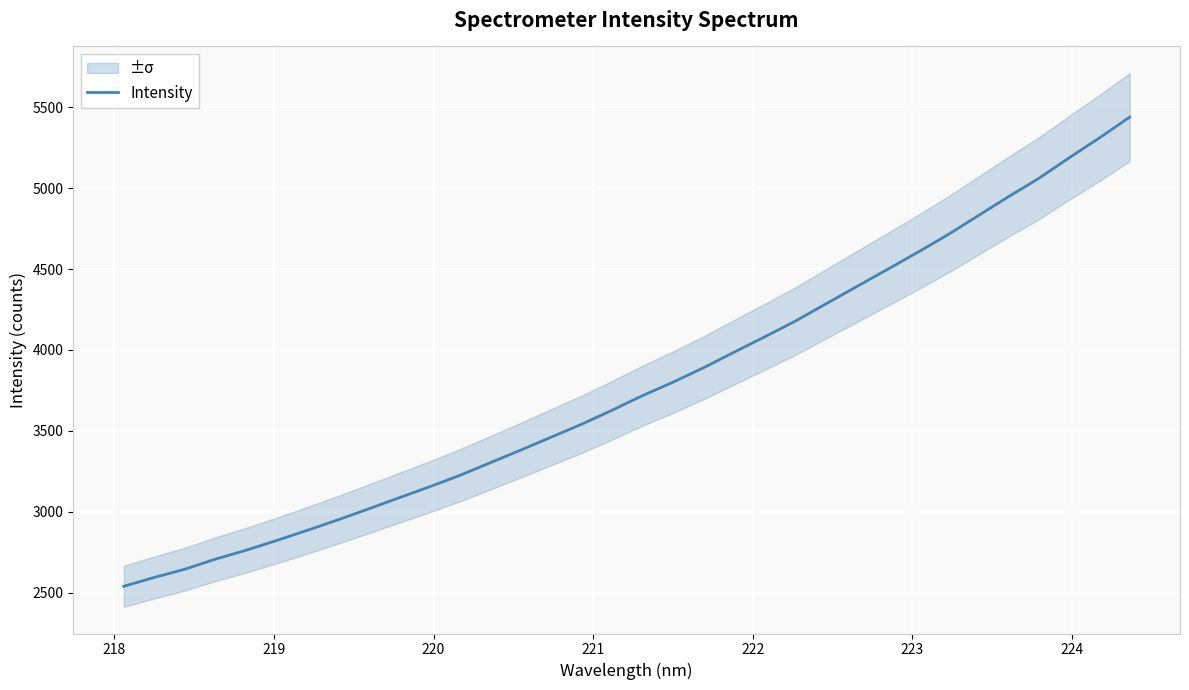

Reading left to right, transcribe all the data shown in this chart.

2538.4	2593.1	2644.0	2706.1	2760.9	2821.1	2883.6	2948.2	3015.3	3084.2	3152.0	3223.2	3301.2	3379.6	3459.6	3539.7	3626.2	3716.6	3799.7	3888.6	3984.6	4079.2	4175.7	4281.9	4387.6	4492.9	4599.1	4708.6	4826.9	4944.9	5058.6	5185.9	5309.7	5439.0